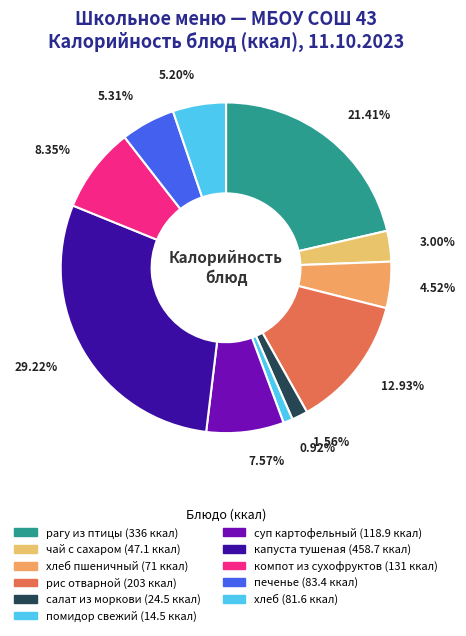

How many slices are in this pie chart?

11